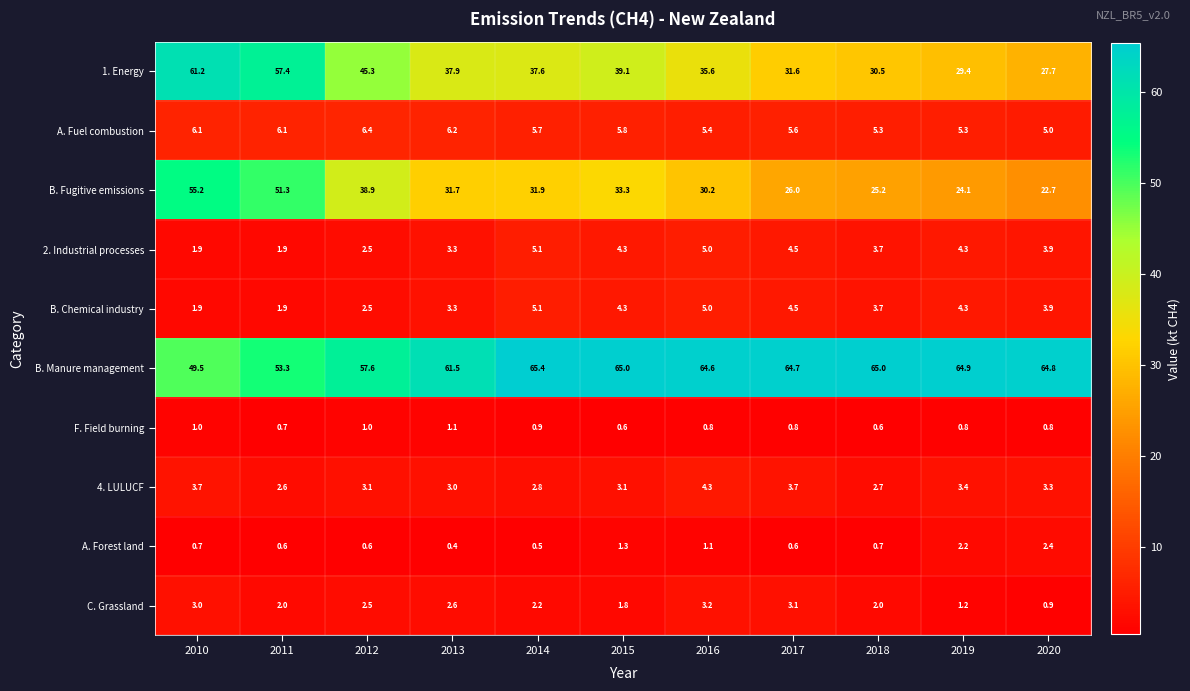

At which category is the sum across all series the highest?

2010